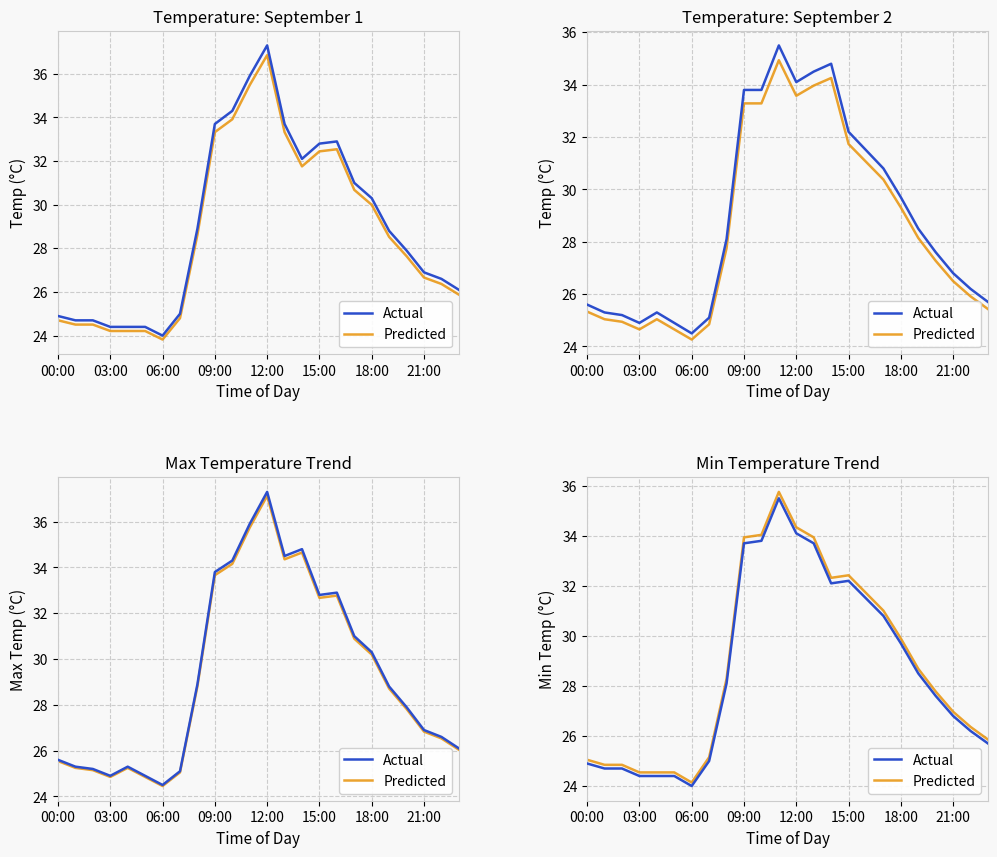

How many data points does each series have?

24